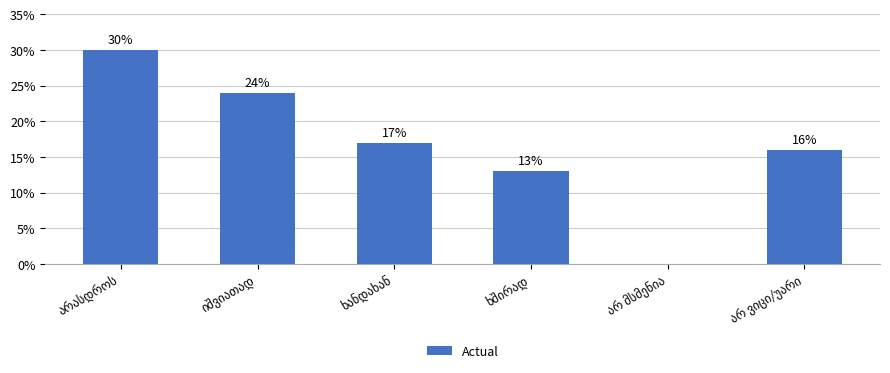

Reading left to right, extract all data points from this chart.

30	24	17	13	0	16